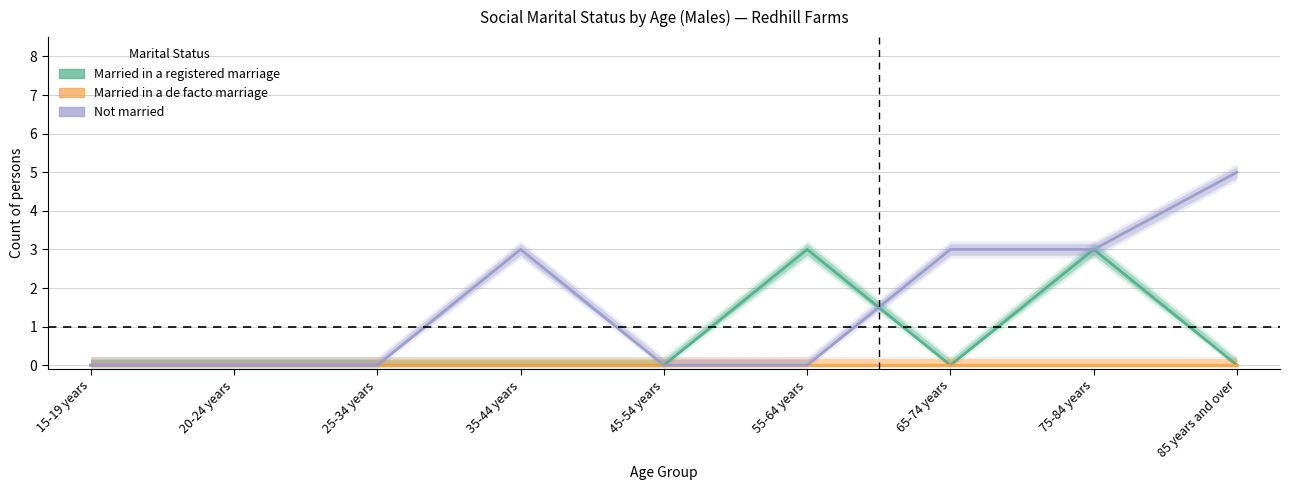

Reading left to right, transcribe all the data shown in this chart.

Married in a registered marriage: 0	0	0	0	0	3	0	3	0
Married in a de facto marriage: 0	0	0	0	0	0	0	0	0
Not married: 0	0	0	3	0	0	3	3	5